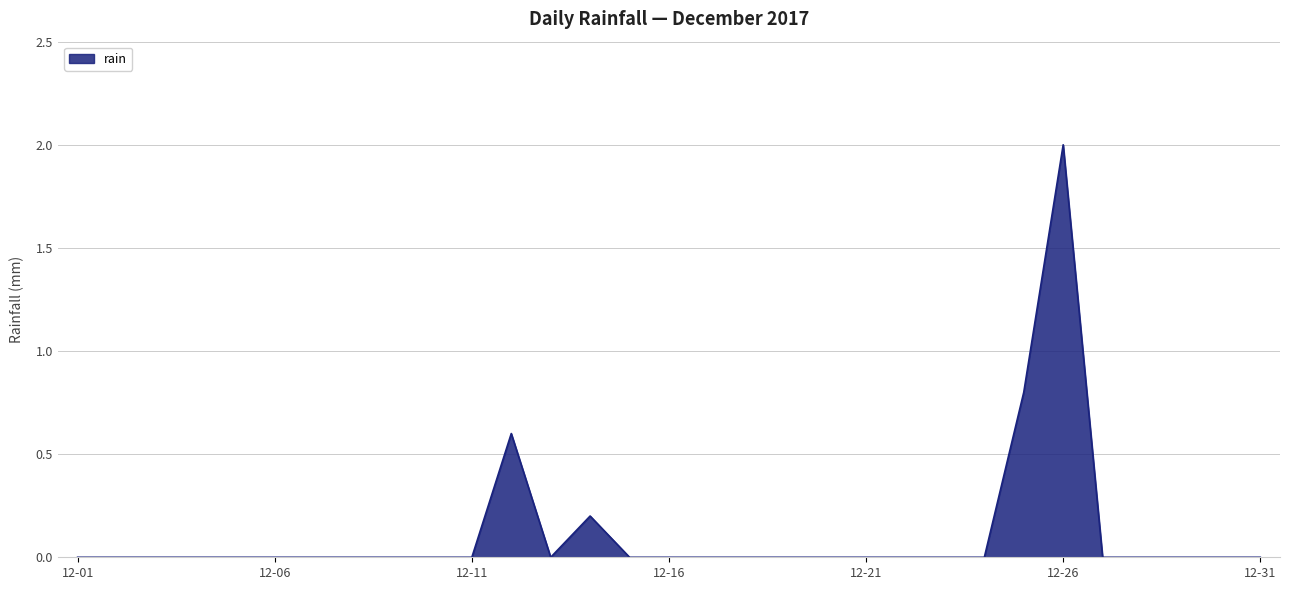

Reading left to right, list all the values displayed in this chart.

0.0	0.0	0.0	0.0	0.0	0.0	0.0	0.0	0.0	0.0	0.0	0.6	0.0	0.2	0.0	0.0	0.0	0.0	0.0	0.0	0.0	0.0	0.0	0.0	0.8	2.0	0.0	0.0	0.0	0.0	0.0